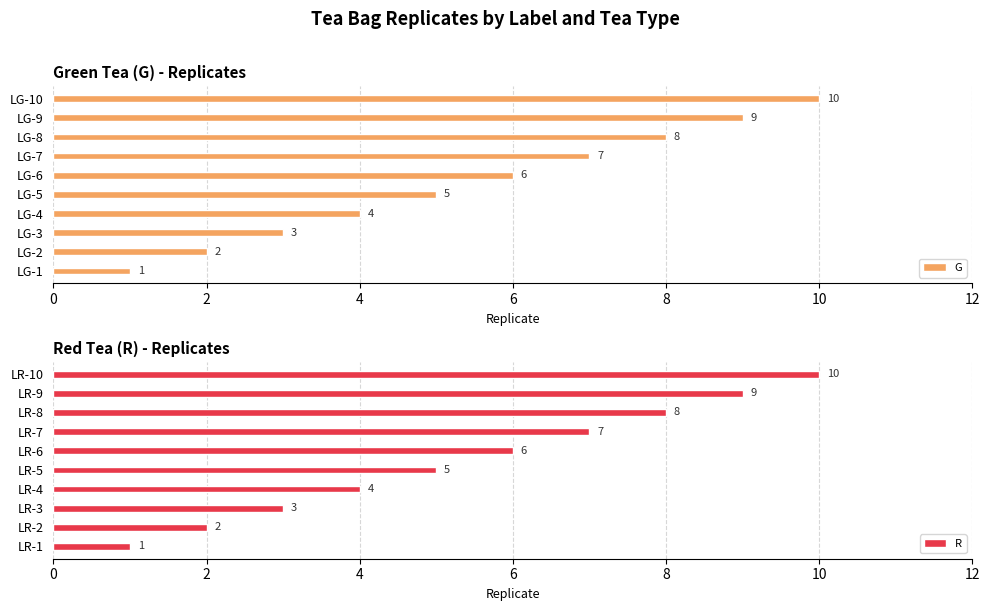

What is the difference between the second highest and second lowest values in the G series?

7